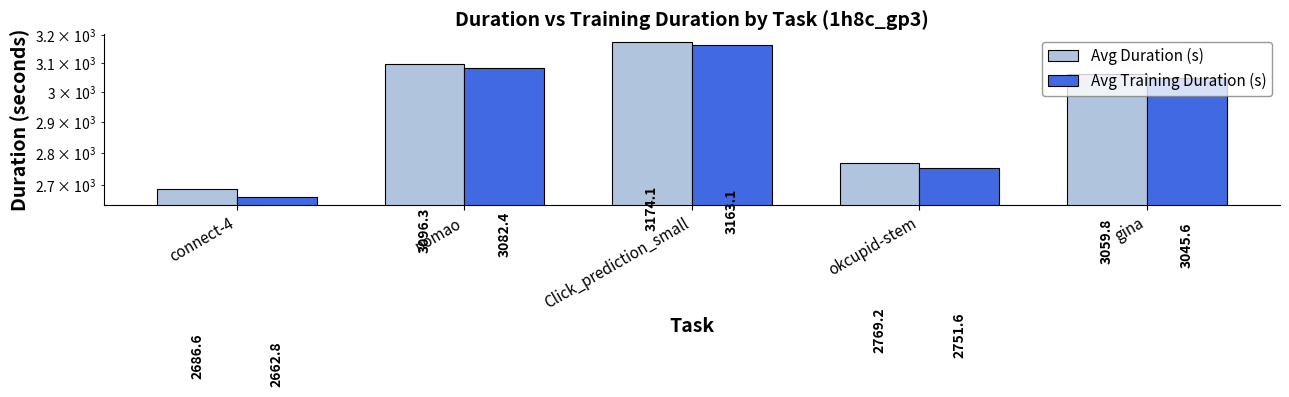

What is the maximum value shown in the chart?

3174.1